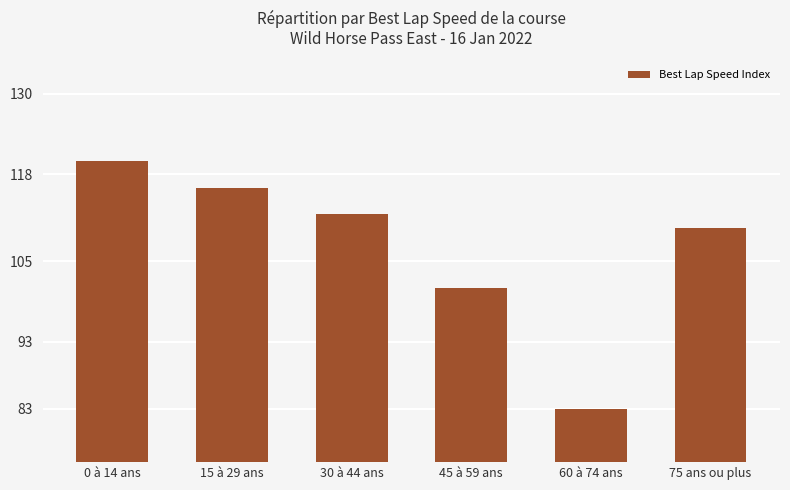

Rank the categories by value from highest to lowest.

0 à 14 ans, 15 à 29 ans, 30 à 44 ans, 75 ans ou plus, 45 à 59 ans, 60 à 74 ans